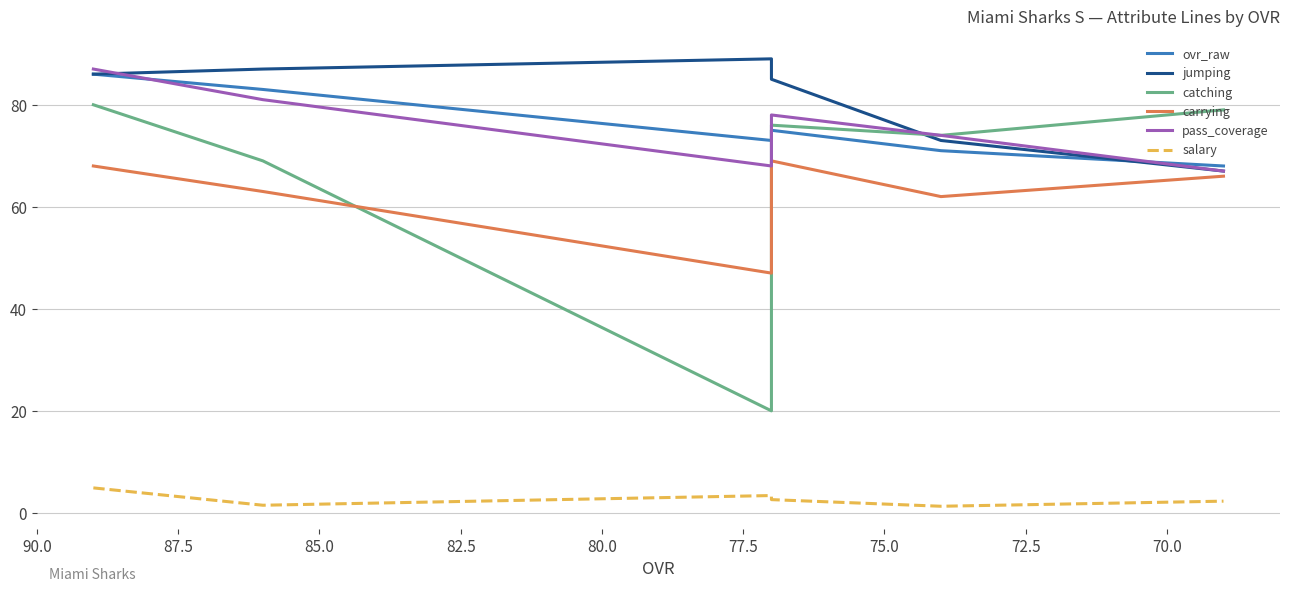

True or false: ovr_raw and carrying cross at least once.

False